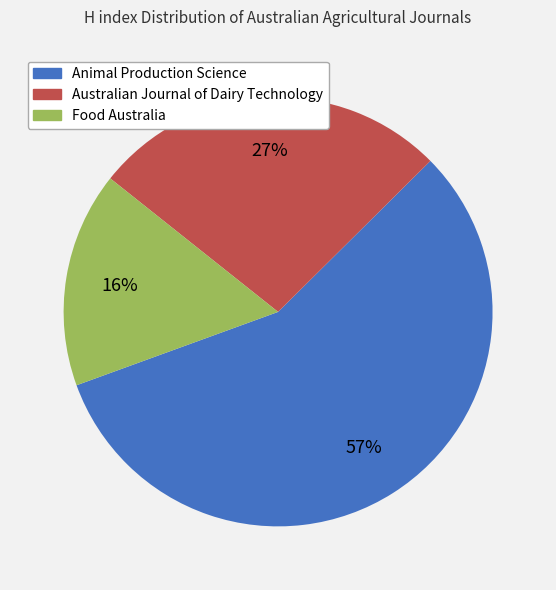

To the nearest percent, what portion does Australian Journal of Dairy Technology represent?

27%